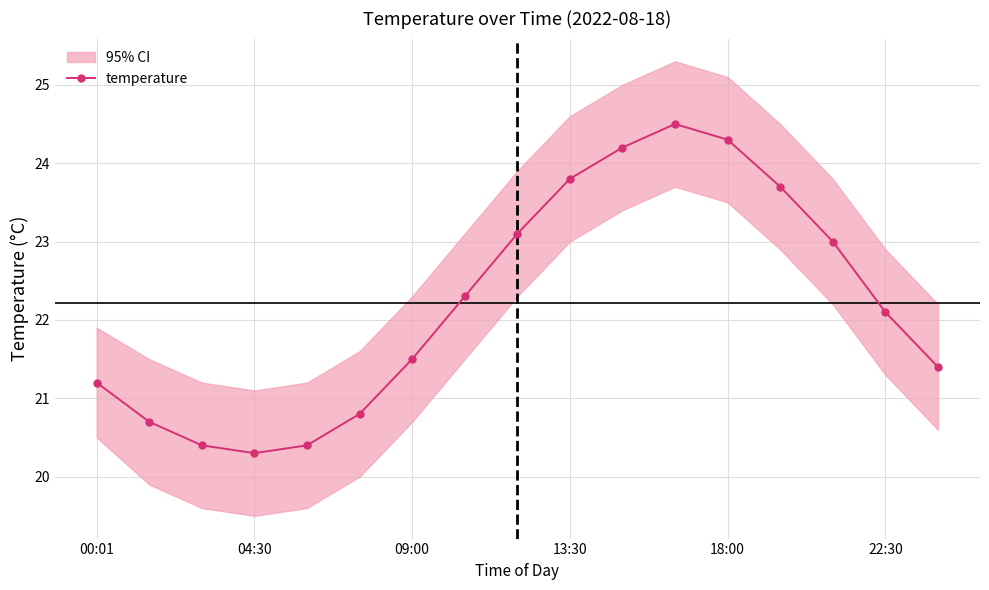

What is the average value?

22.2